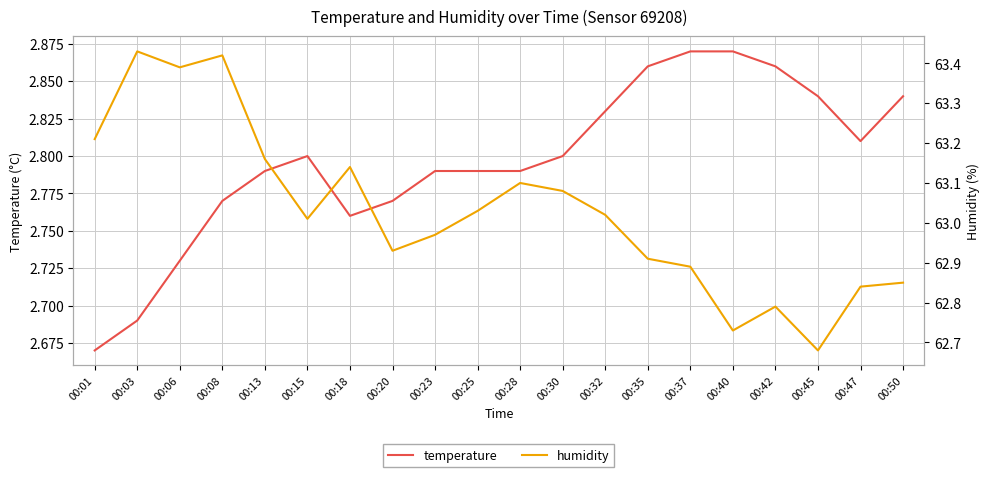

Rank the series by their maximum value, from highest to lowest.

humidity, temperature